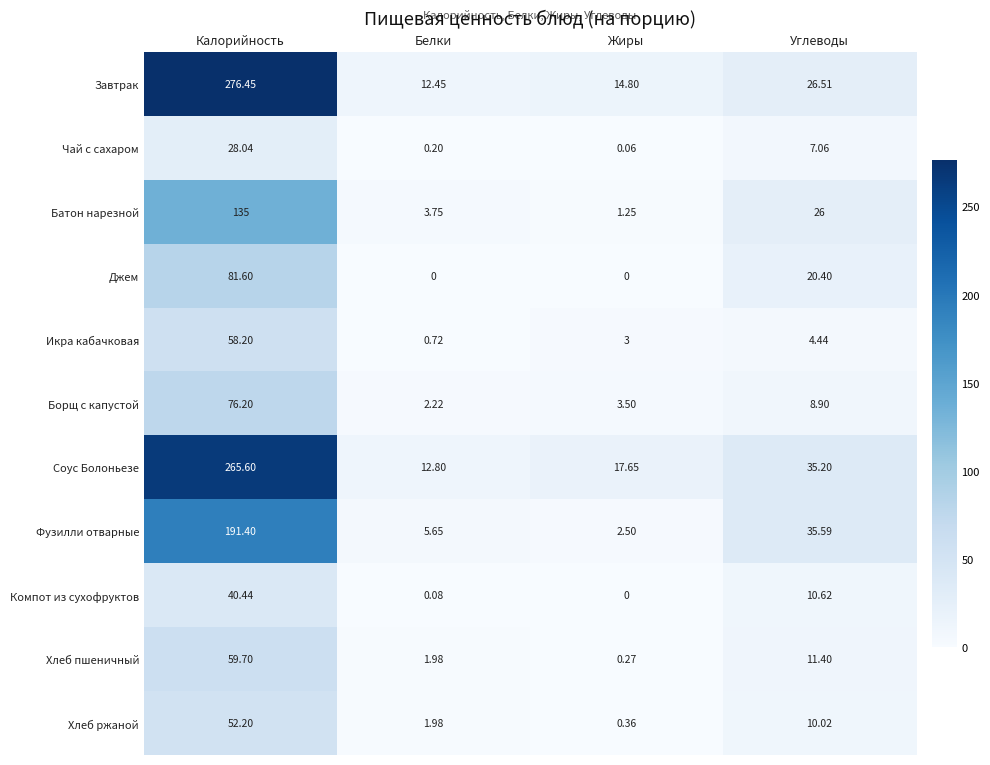

List the series in order of their peak value, highest first.

Завтрак, Соус Болоньезе, Фузилли отварные, Батон нарезной, Джем, Борщ с капустой, Хлеб пшеничный, Икра кабачковая, Хлеб ржаной, Компот из сухофруктов, Чай с сахаром